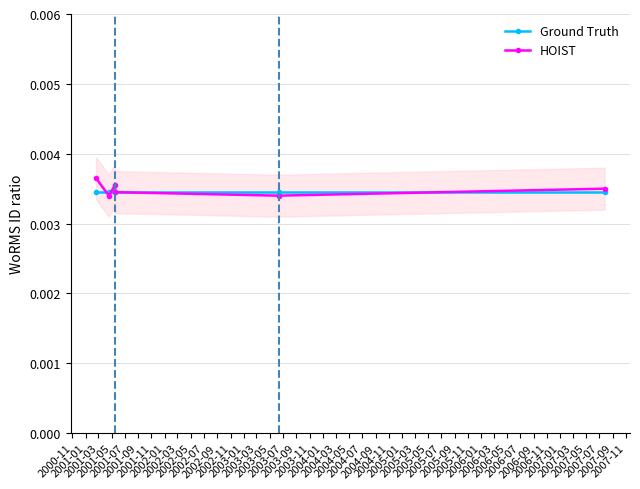

What is the label of the 5th point from the right?

2001-01